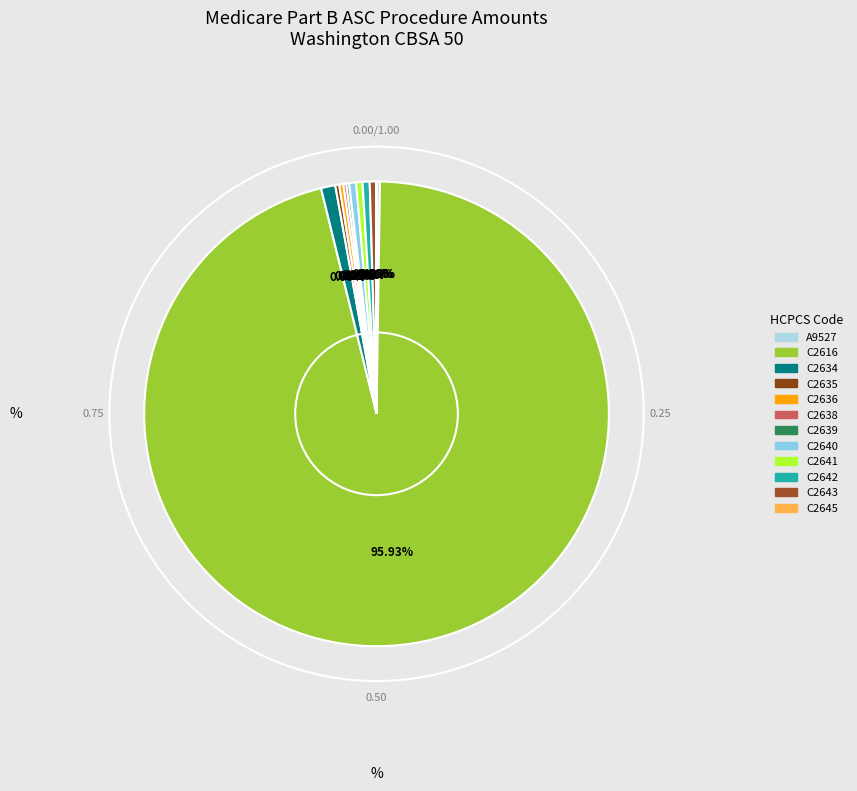

Count the number of slices in the pie.

12